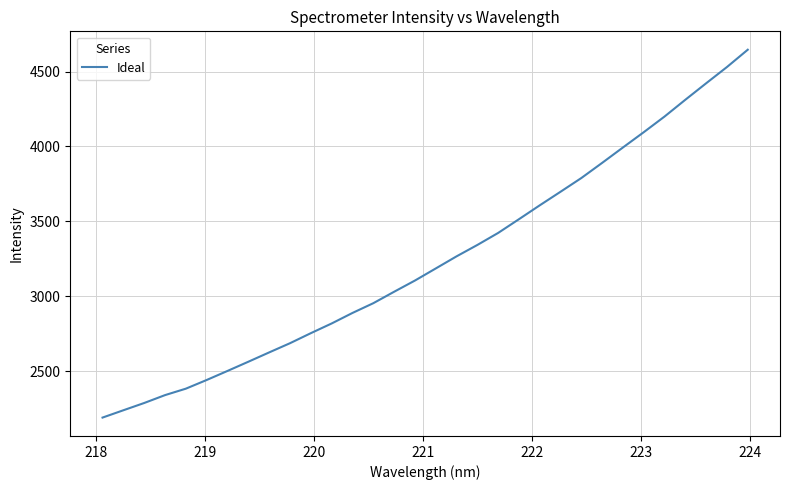

What is the smallest value displayed?

2190.5